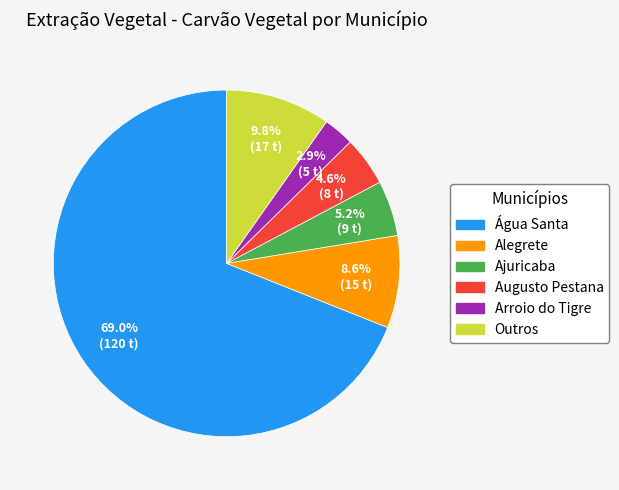

Does any single category account for the majority?

Yes